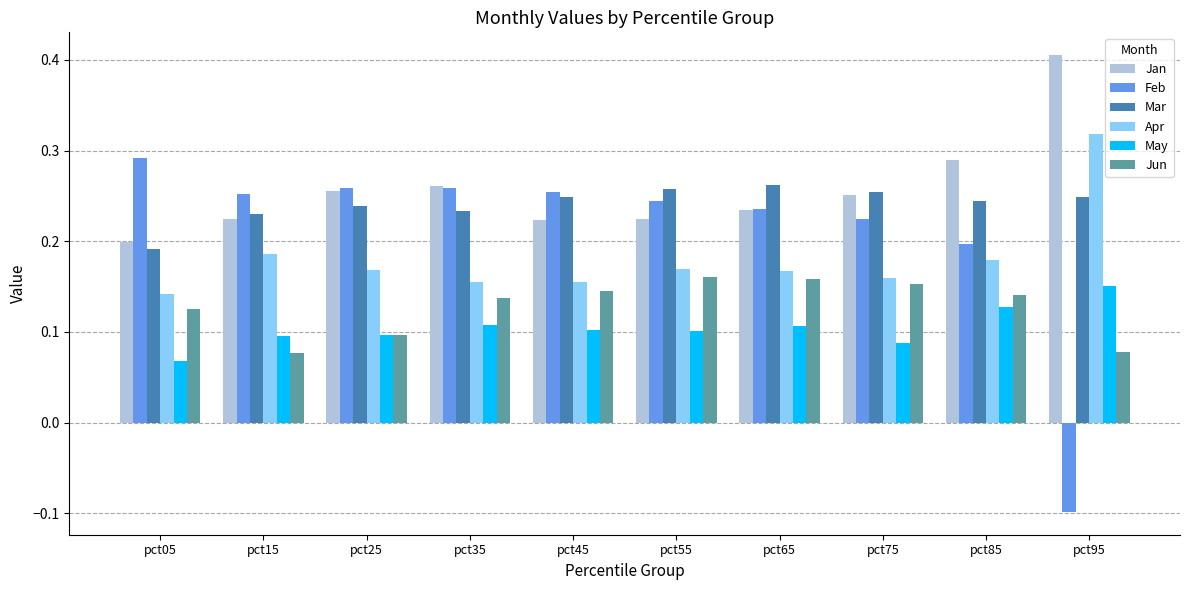

Which series has the largest range (max minus min)?

Feb